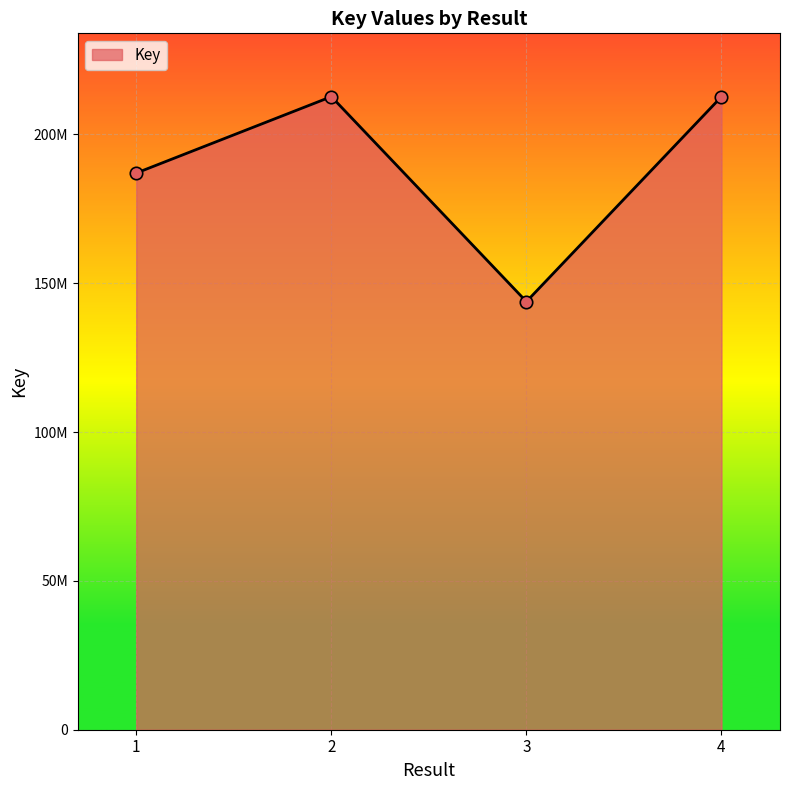

What is the ratio of the value at 4 to the value at 1?

1.1